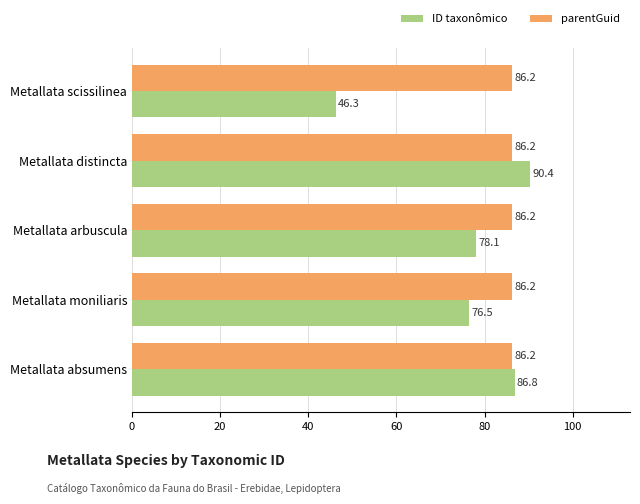

Is it true that ID taxonômico equals 90.4 at Metallata distincta?

True